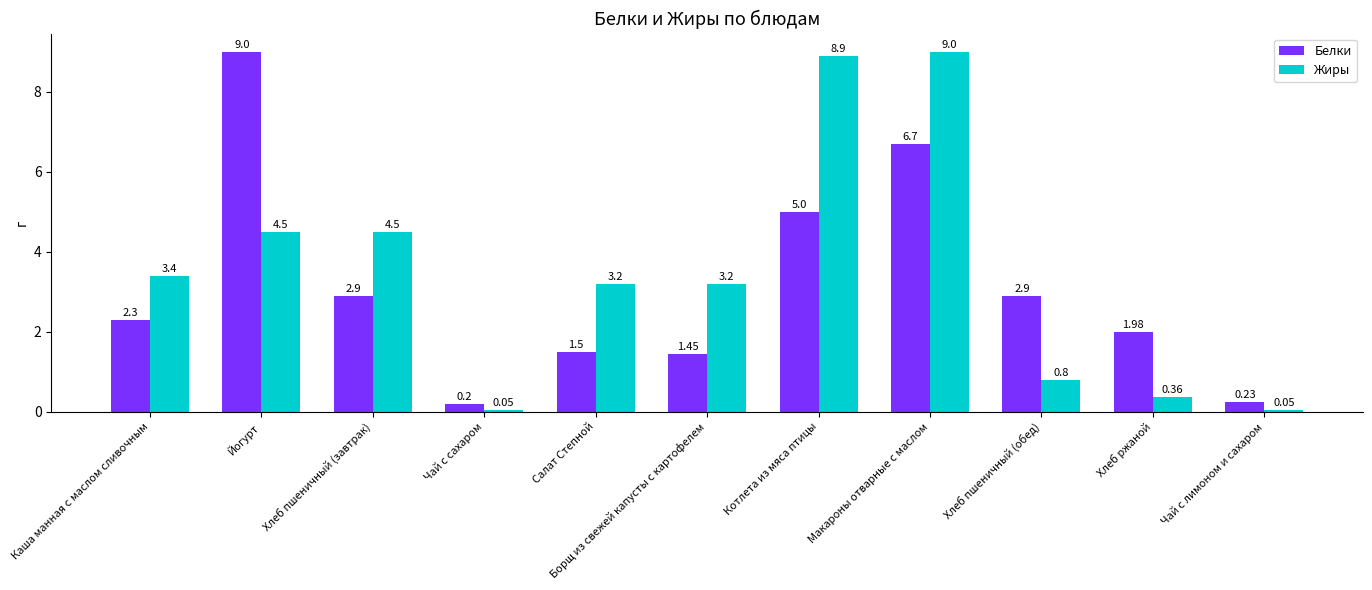

What is the difference between the maximum and minimum values in the Белки series?

8.8